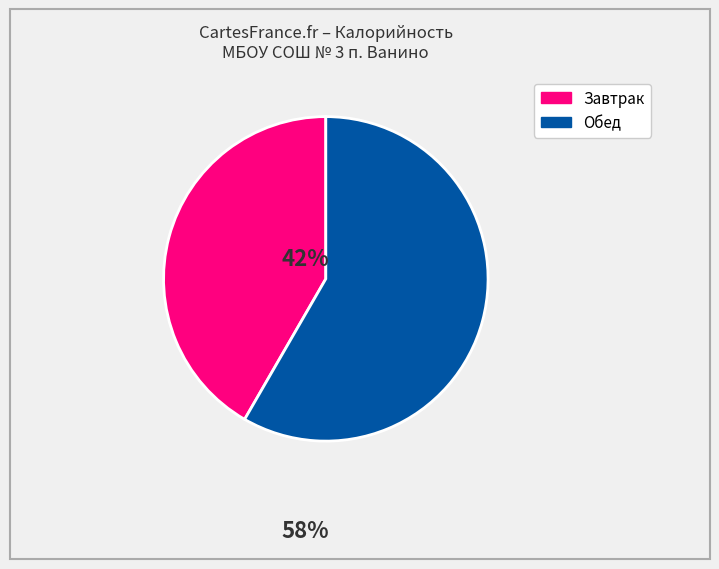

Does any single category account for the majority?

Yes